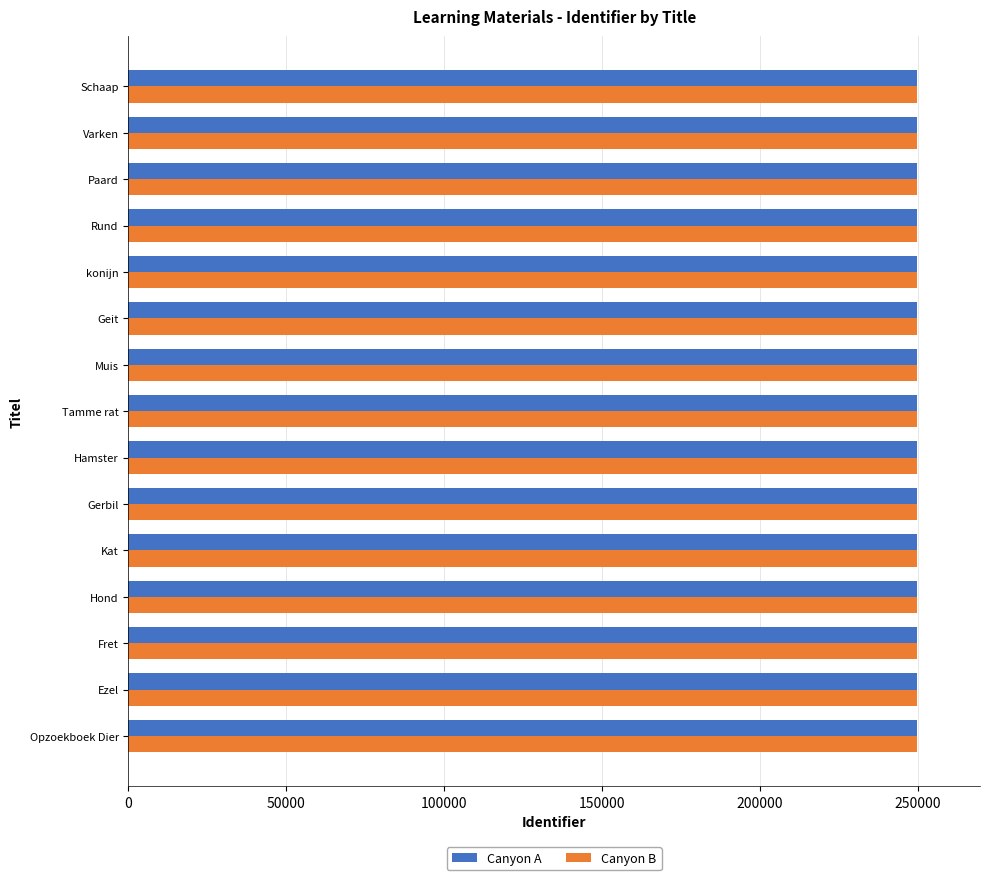

How many series are shown in this chart?

2